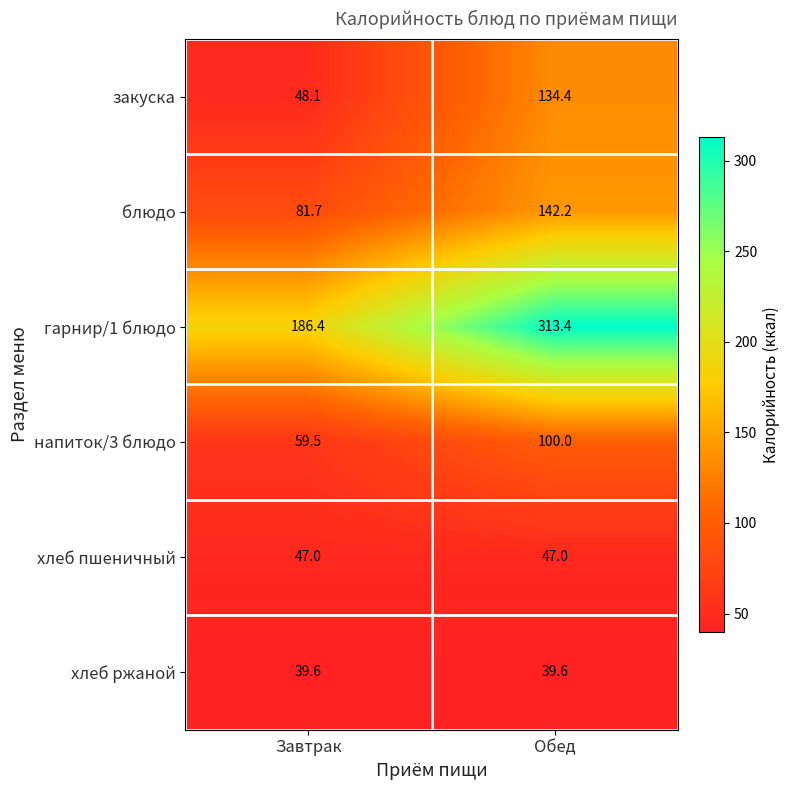

Is it true that хлеб пшеничный equals 76.0 at Завтрак?

False